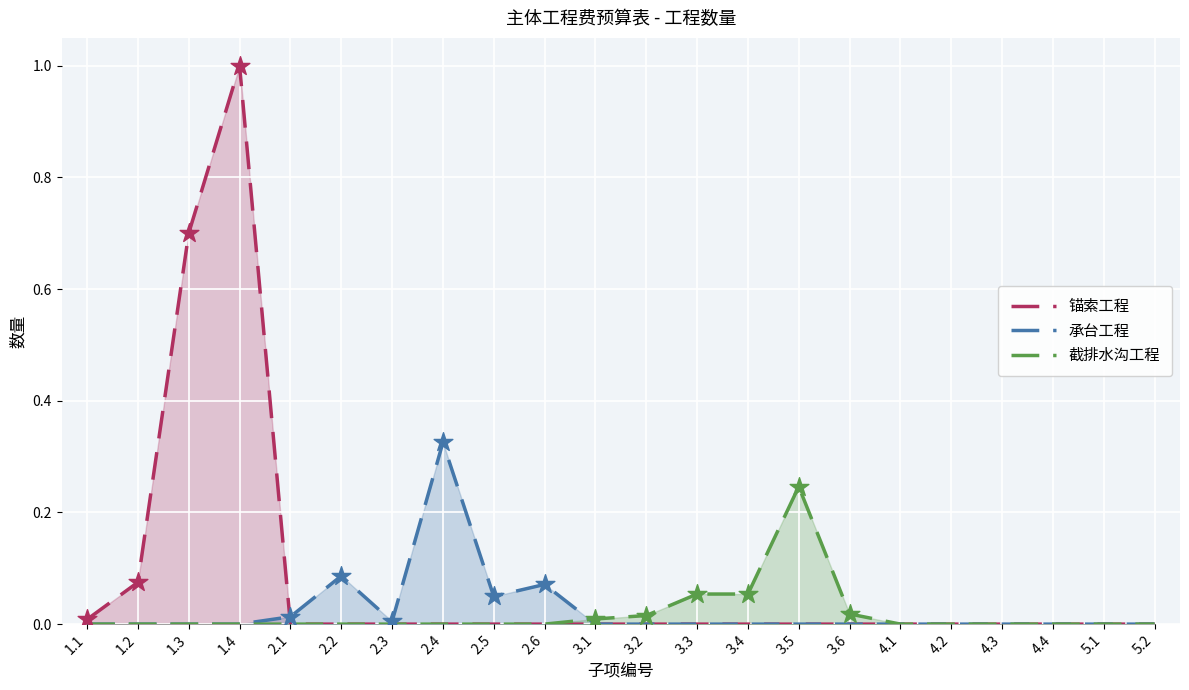

Which series contains the lowest Y value?

锚索工程